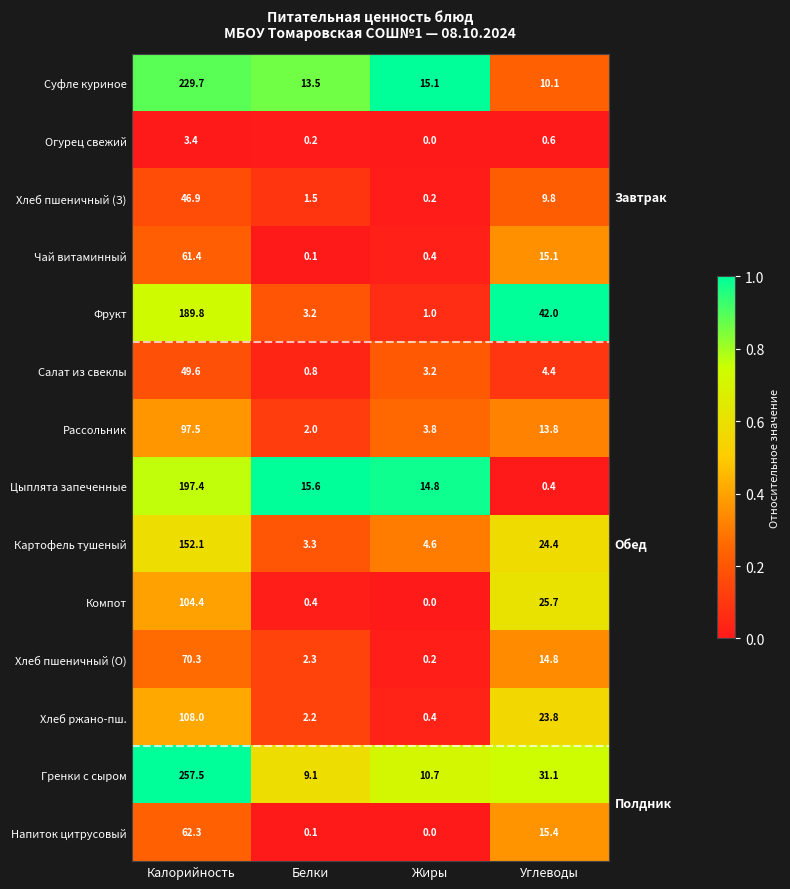

At which category is the sum across all series the highest?

Калорийность